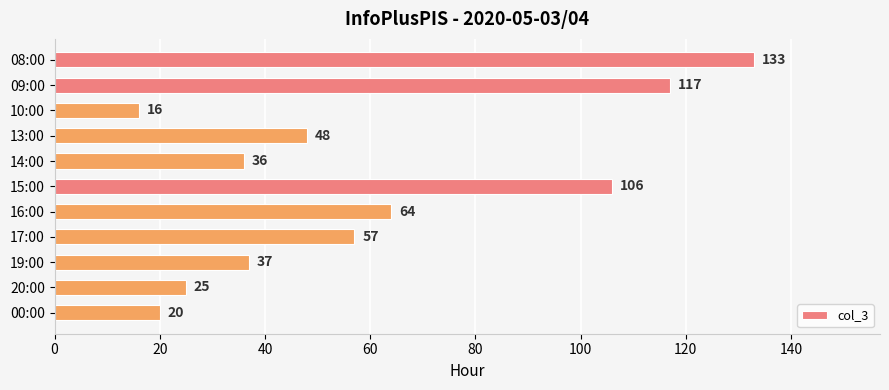

What is the greatest value displayed?

133